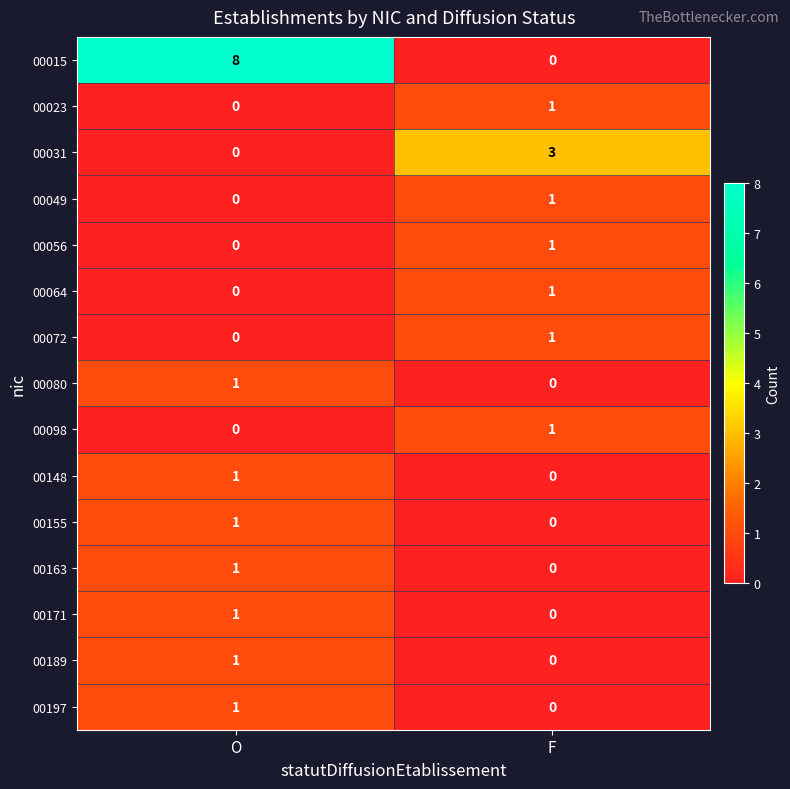

The value of 00197 at O is 1. True or false?

True